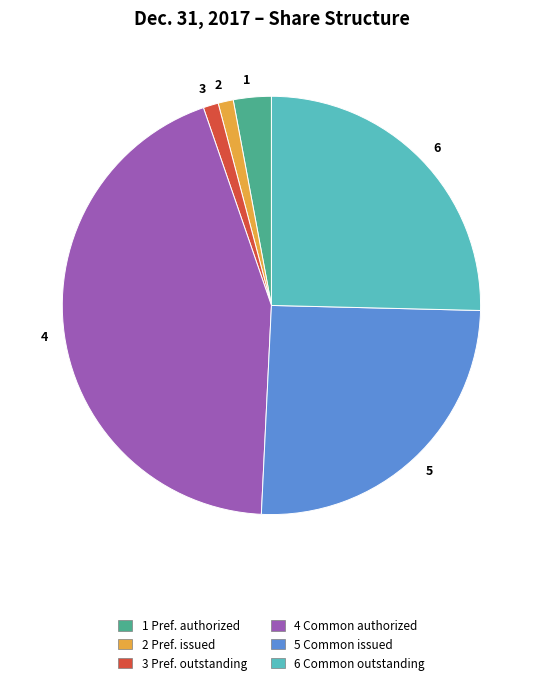

What is the largest slice in the pie chart?

4 Common authorized